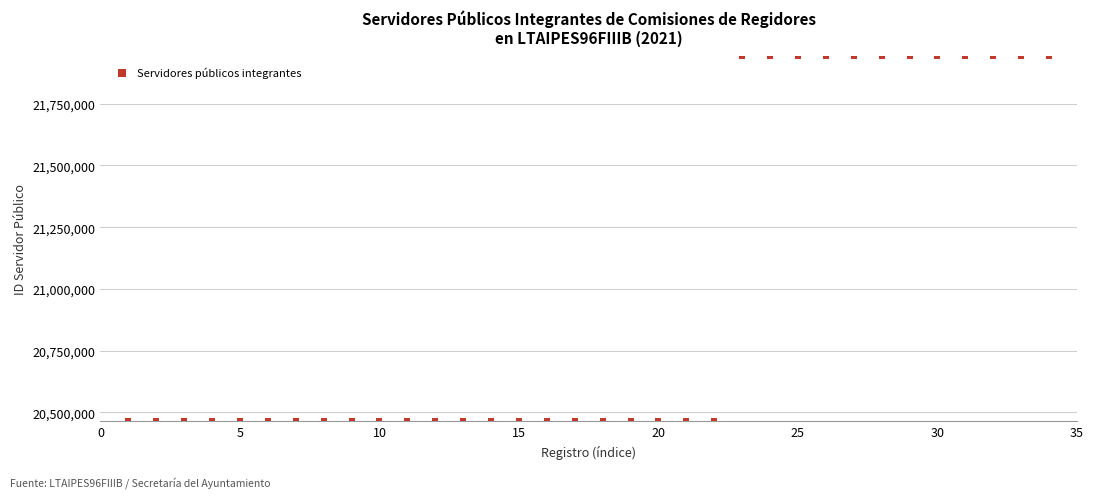

What is the range of X values (max minus min)?

33